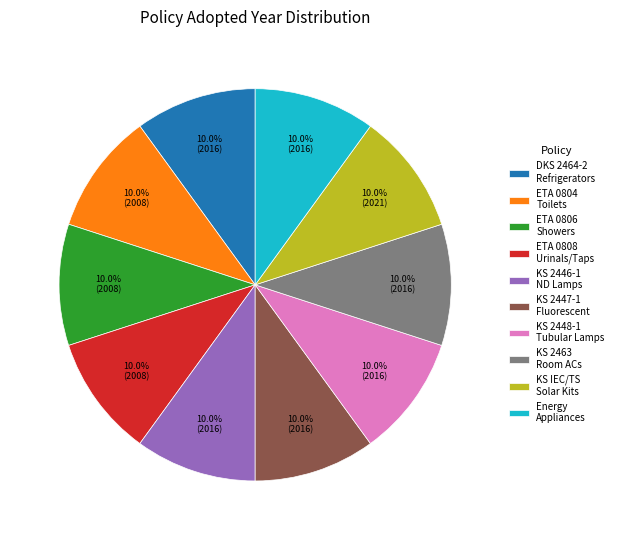

What is the ratio of the value at ETA 0808 Urinals/Taps to the value at ETA 0806 Showers?

1.0